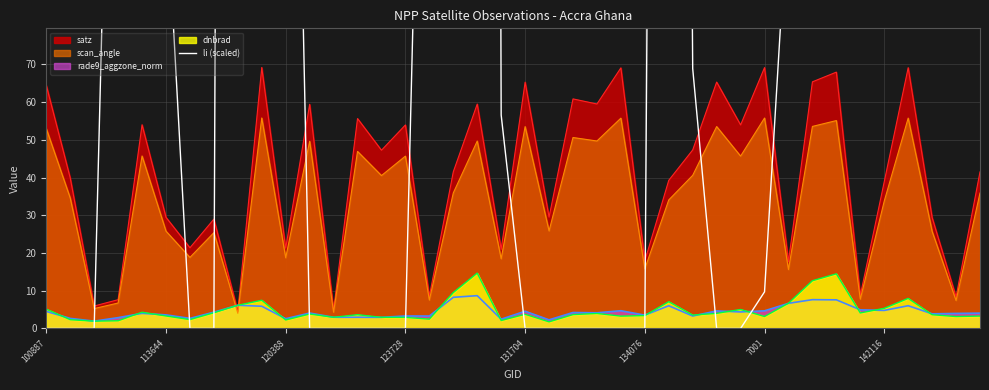

The value of scan_angle at 7001 is 25.8. True or false?

False